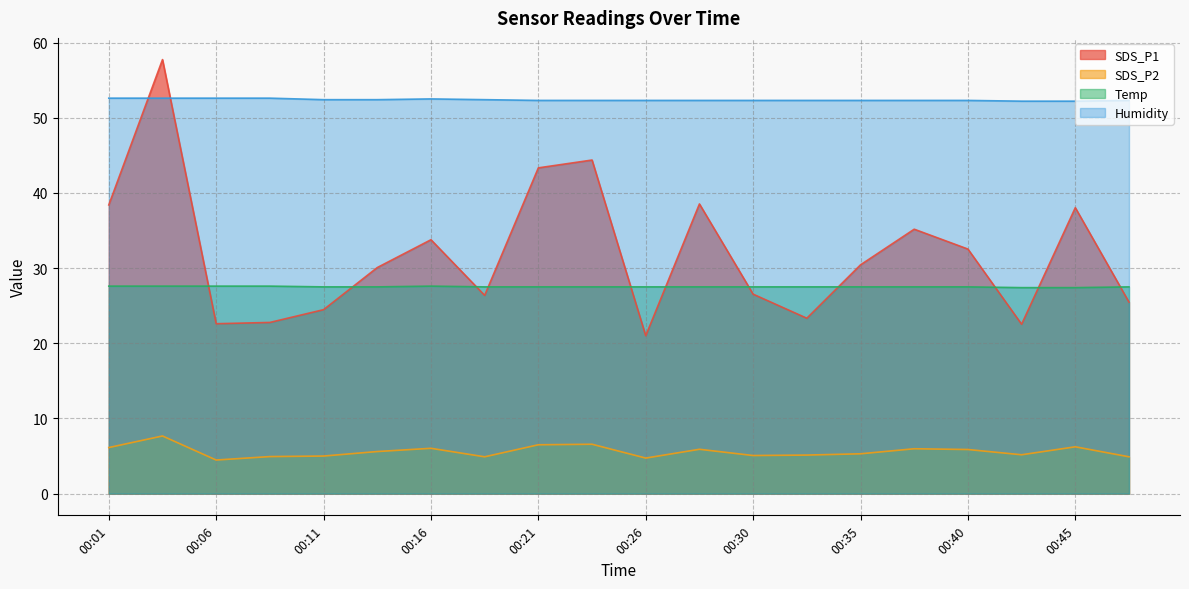

True or false: SDS_P2 and SDS_P1 intersect in this chart.

False